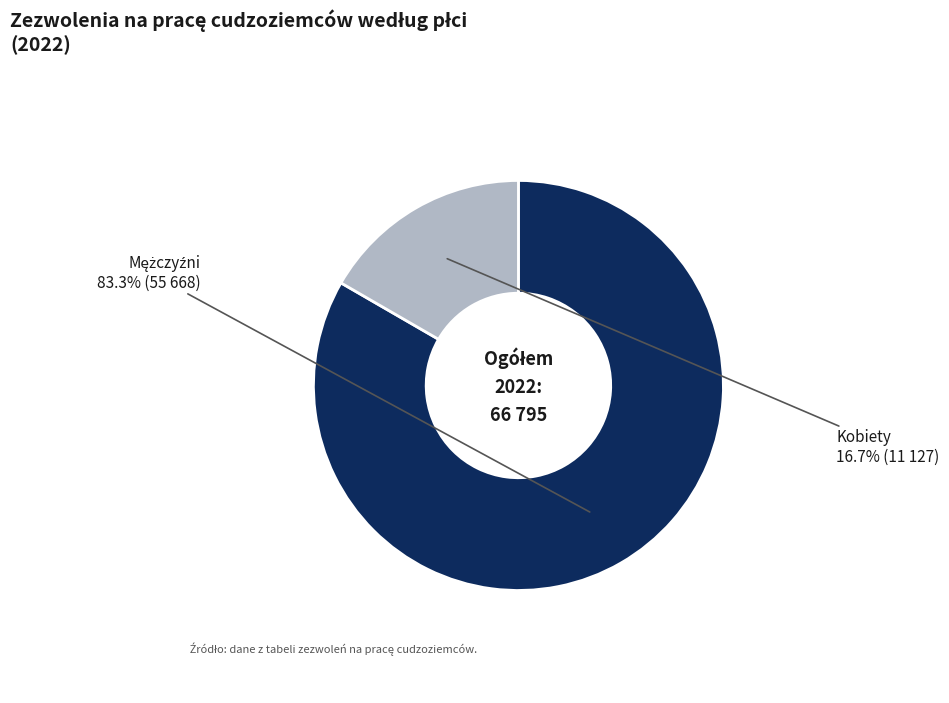

Does Kobiety account for over 50% of the chart?

No